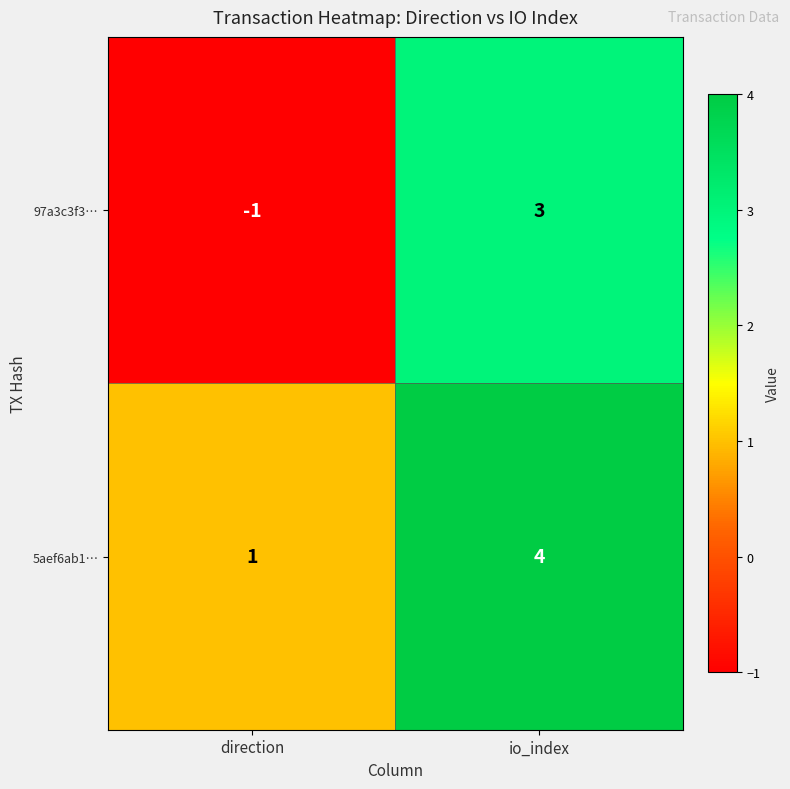

List the series in order of their peak value, lowest first.

97a3c3f3…, 5aef6ab1…